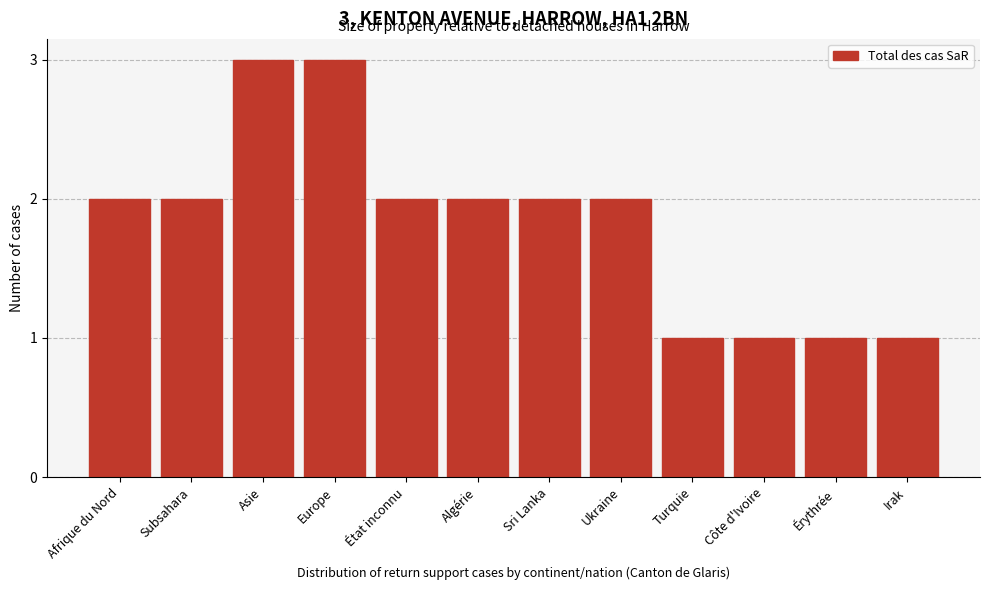

Reading left to right, what are all the values shown in this chart?

2	2	3	3	2	2	2	2	1	1	1	1